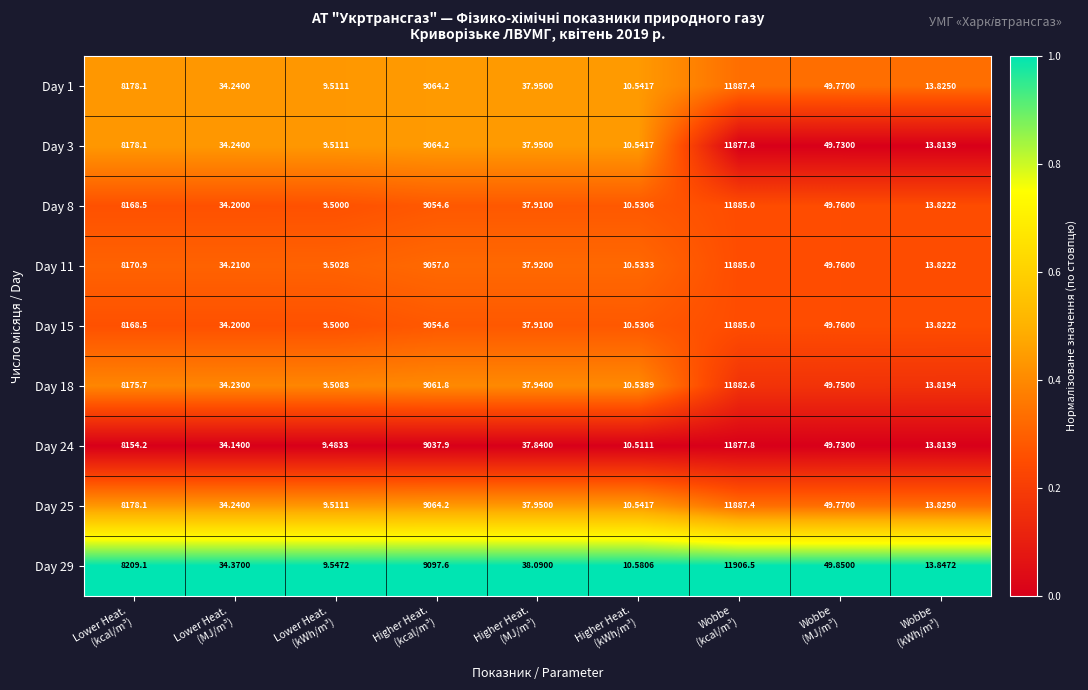

What is the spread (max minus min) of values at Higher Heat.
(kWh/m³)?

0.1